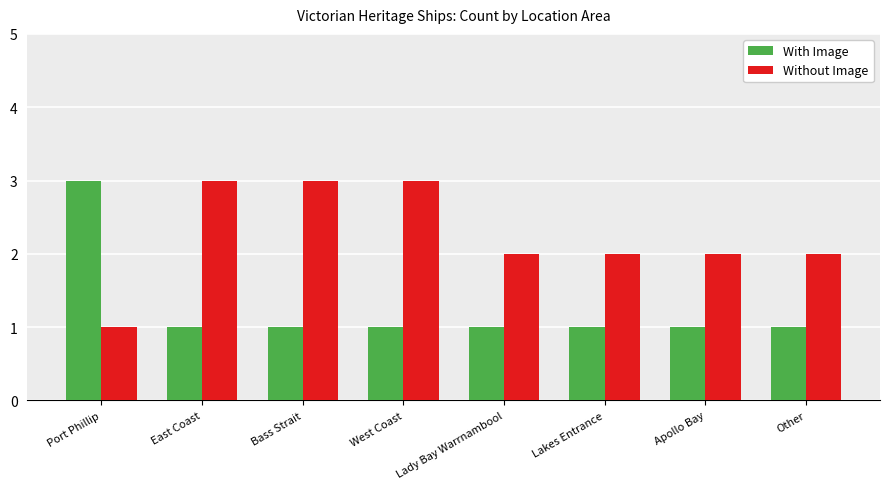

Between West Coast and Apollo Bay, which series saw the biggest shift?

Without Image